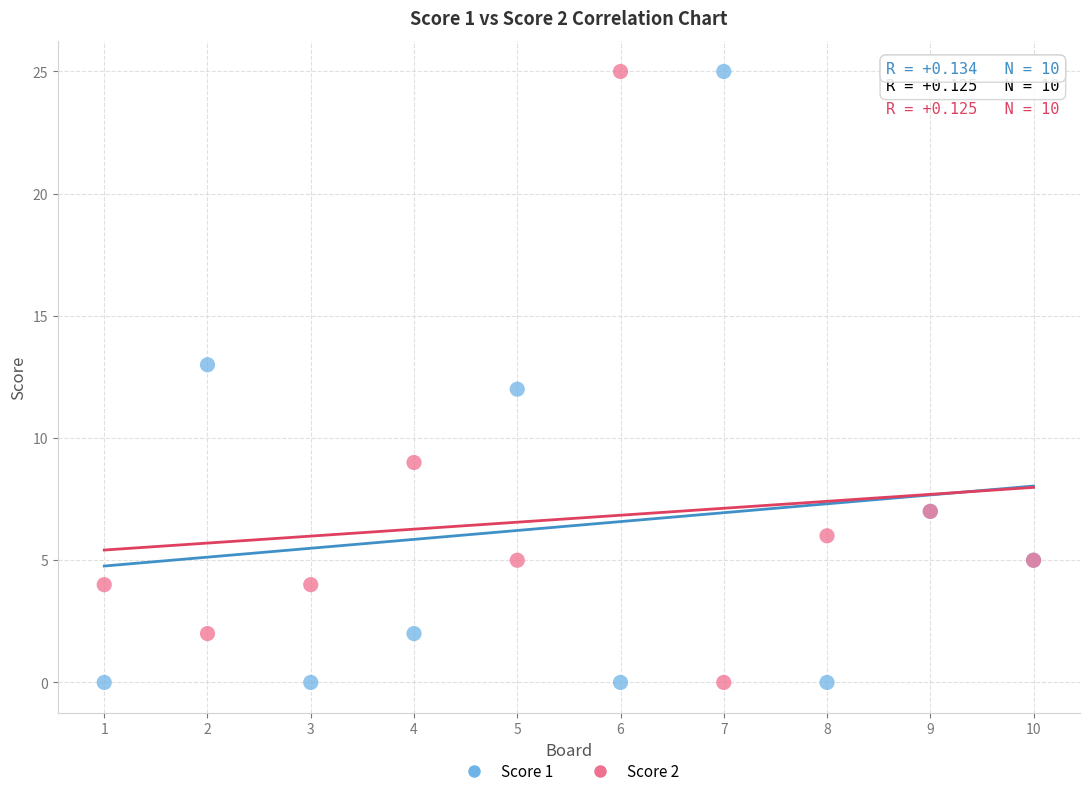

What is the X range (max minus min) for the scatter plot?

9